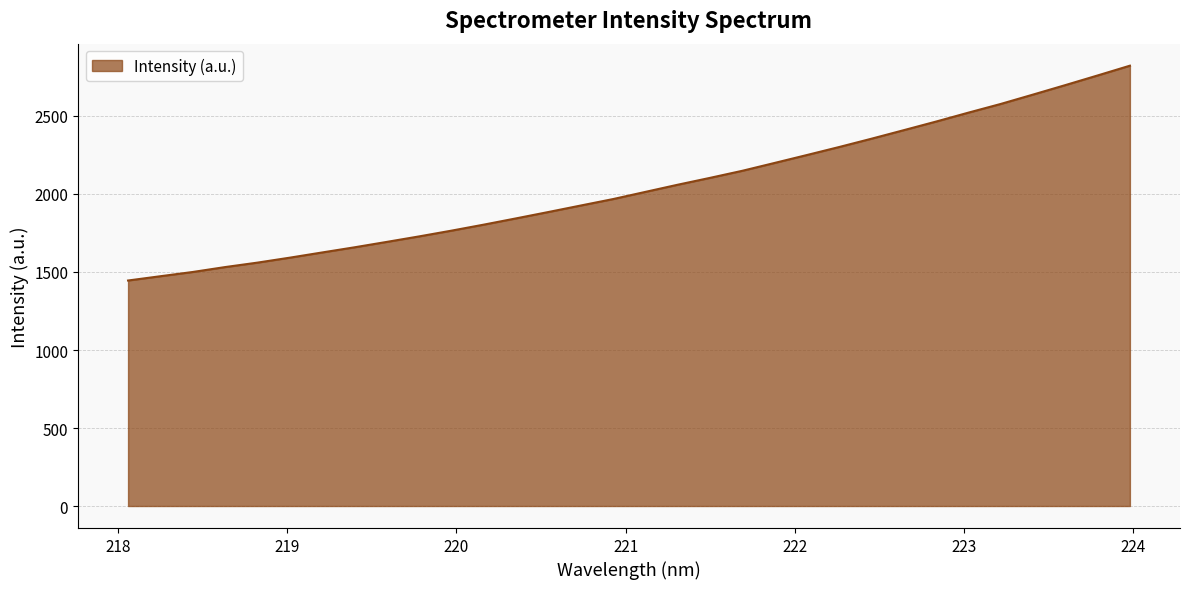

What is the maximum value shown in the chart?

2822.3